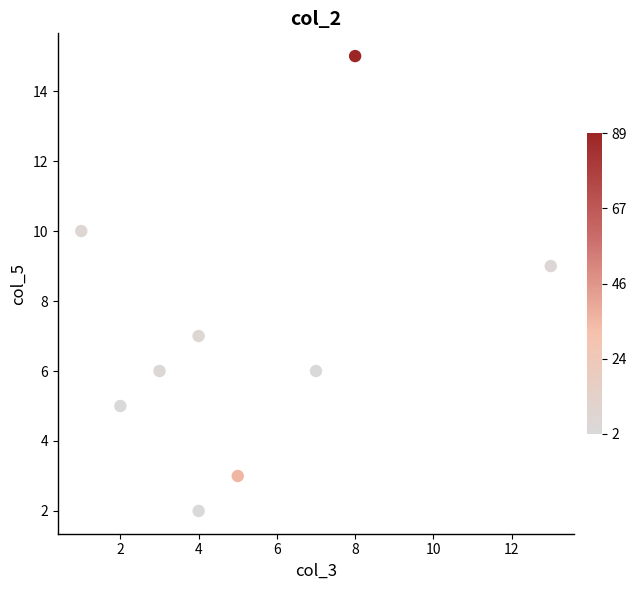

What is the average X value?

5